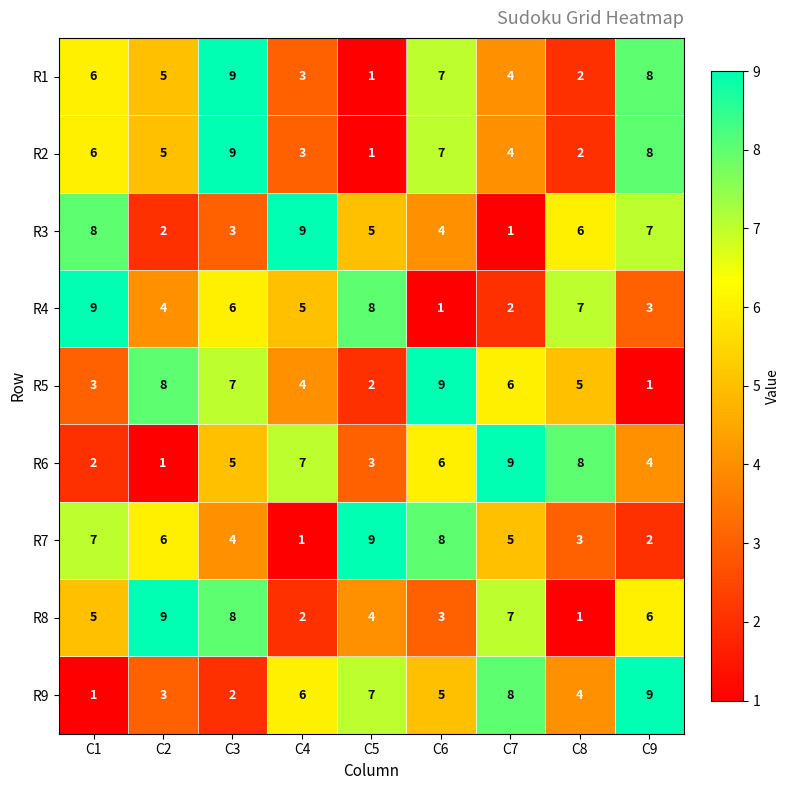

The R6 series shows 2 at C1. True or false?

True